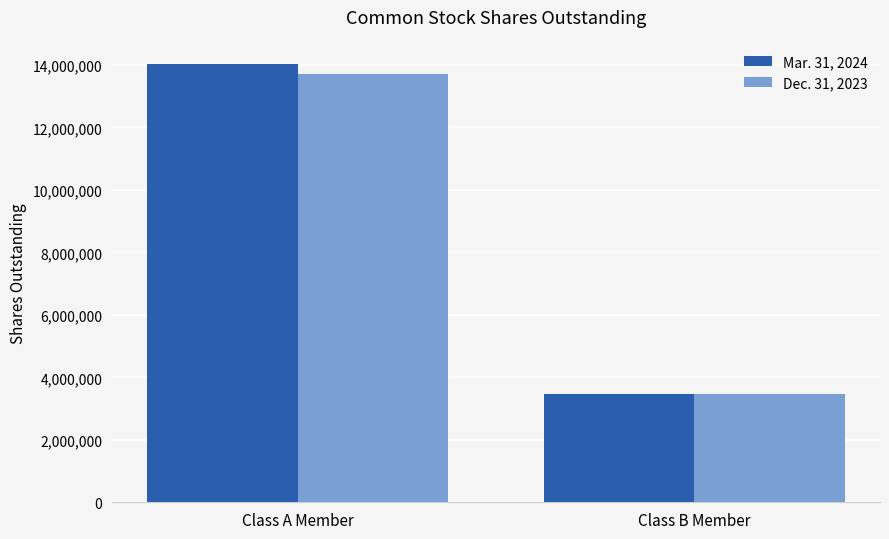

At which label does Dec. 31, 2023 reach its minimum?

Class B Member